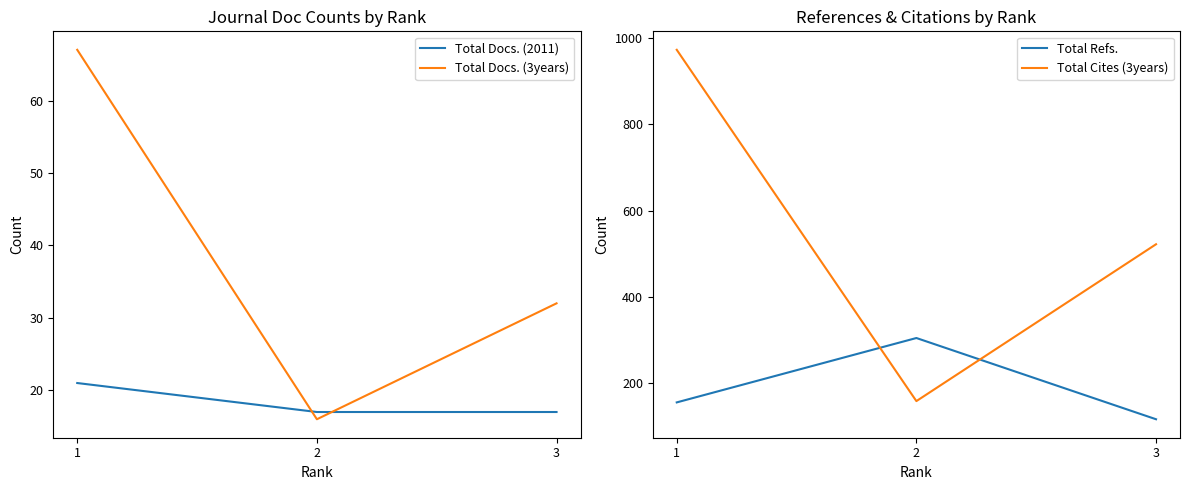

What are all the series names shown in the legend?

Total Docs. (2011), Total Docs. (3years), Total Refs., Total Cites (3years)